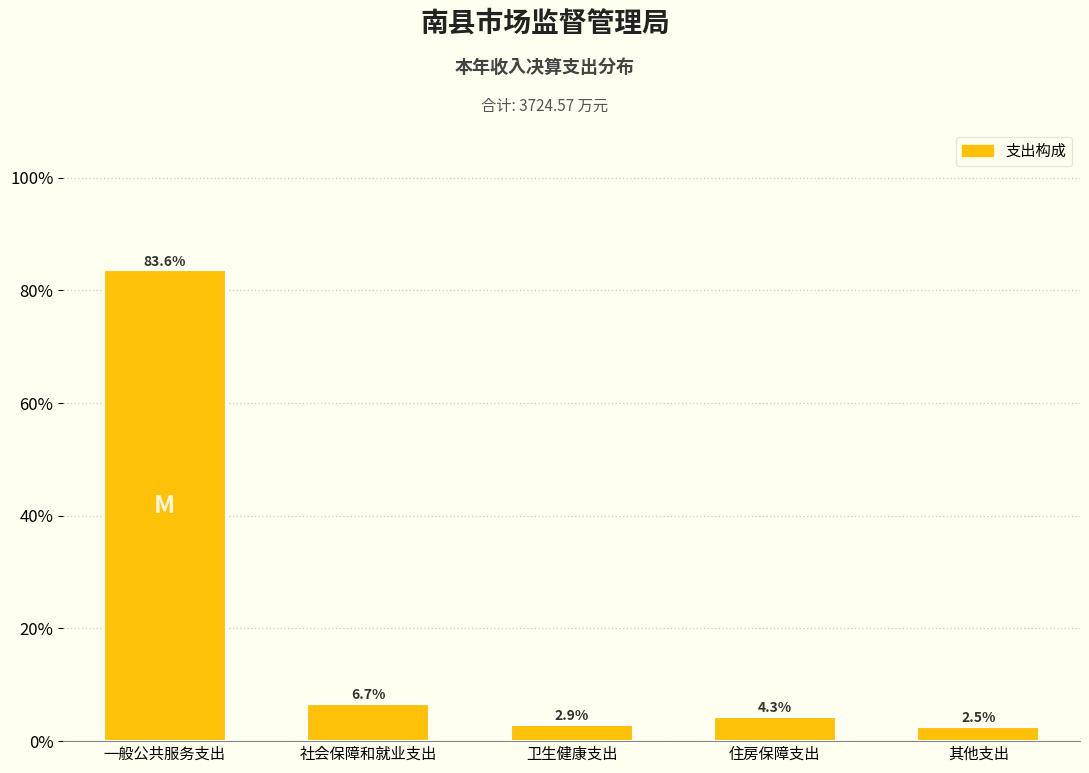

Reading left to right, extract all data points from this chart.

一般公共服务支出=83.6	社会保障和就业支出=6.7	卫生健康支出=2.9	住房保障支出=4.3	其他支出=2.5